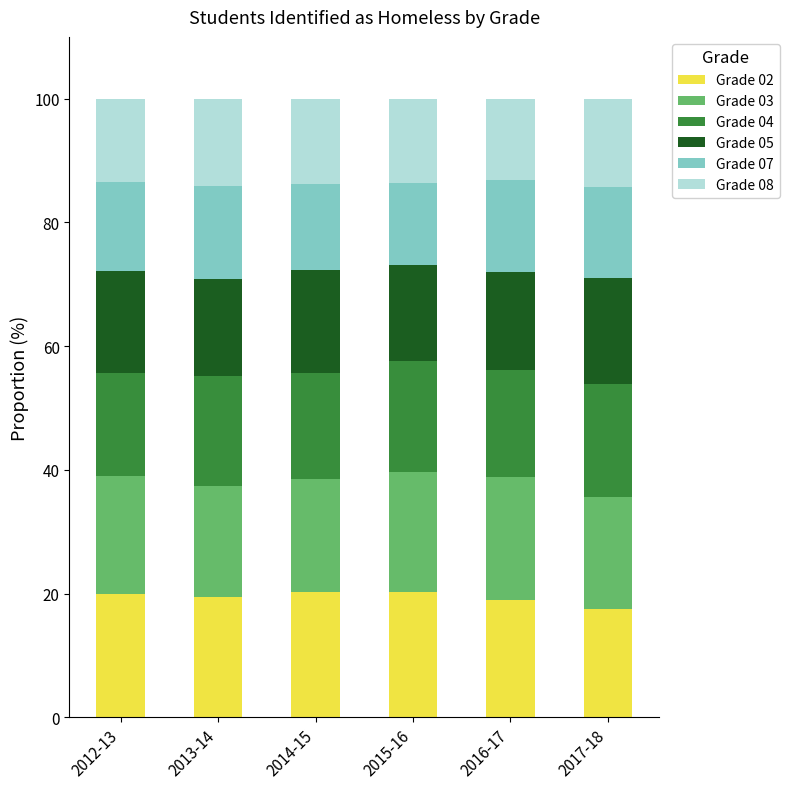

What is the total value across all series at 2016-17?

100.0